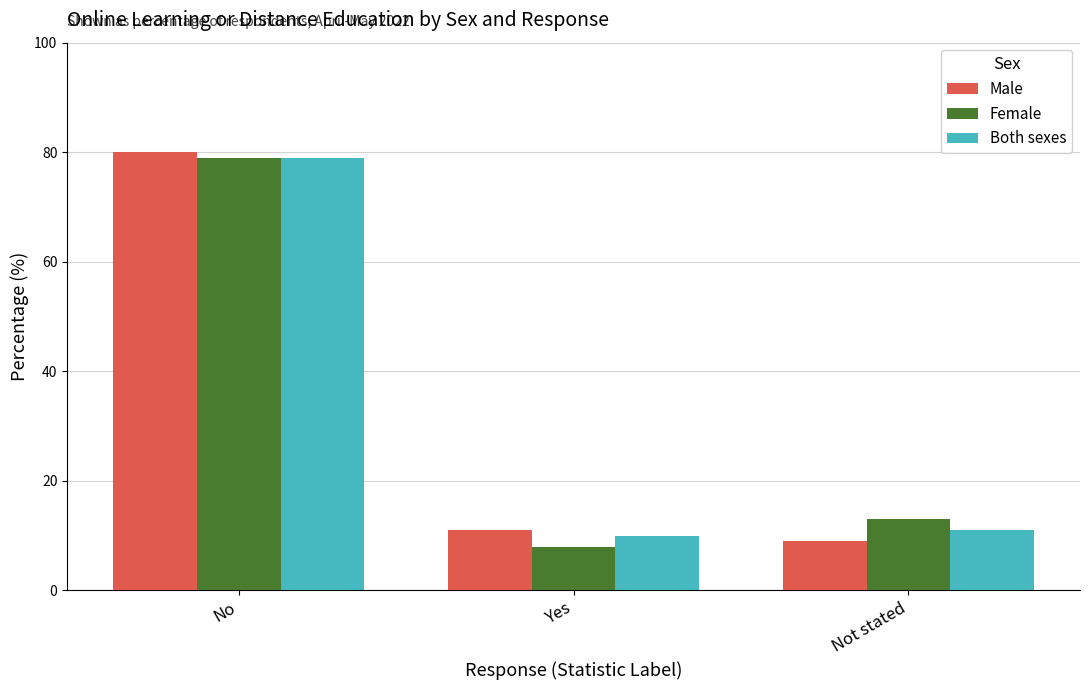

What is the value of the Male bar at the 1st from the left?

80